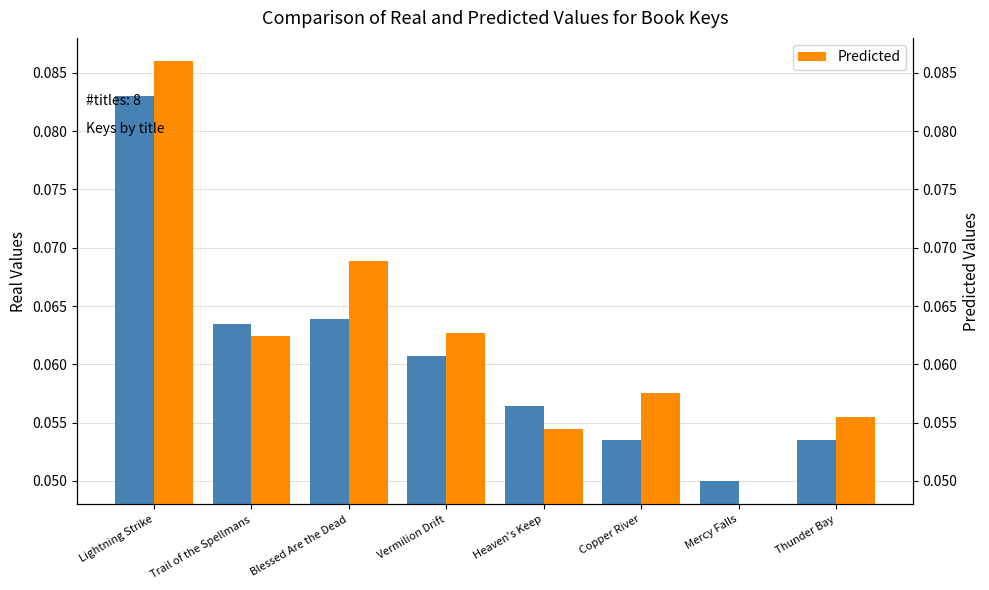

Reading left to right, extract all data points from this chart.

Real: 0.1	0.1	0.1	0.1	0.1	0.1	0.1	0.1
Predicted: 0.1	0.1	0.1	0.1	0.1	0.1	0.0	0.1